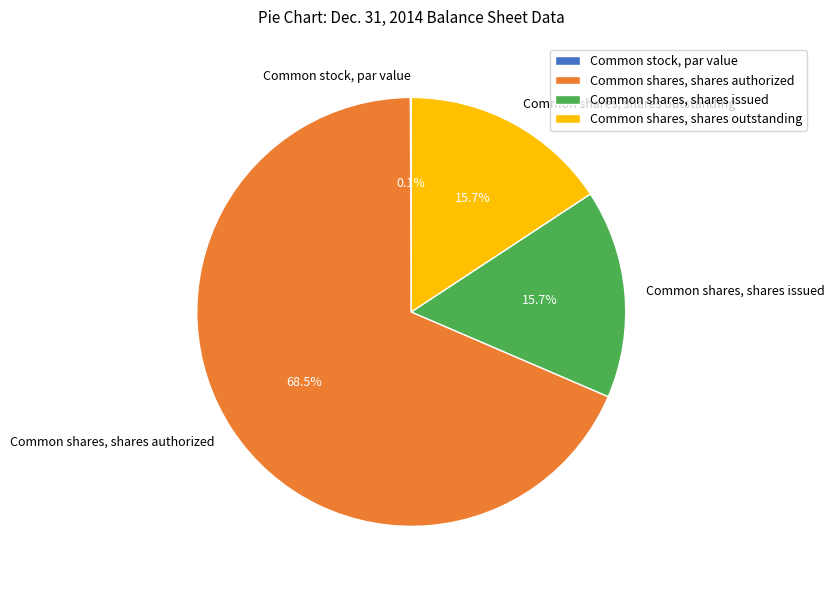

What percentage is the Common shares, shares outstanding slice, to the nearest percent?

16%